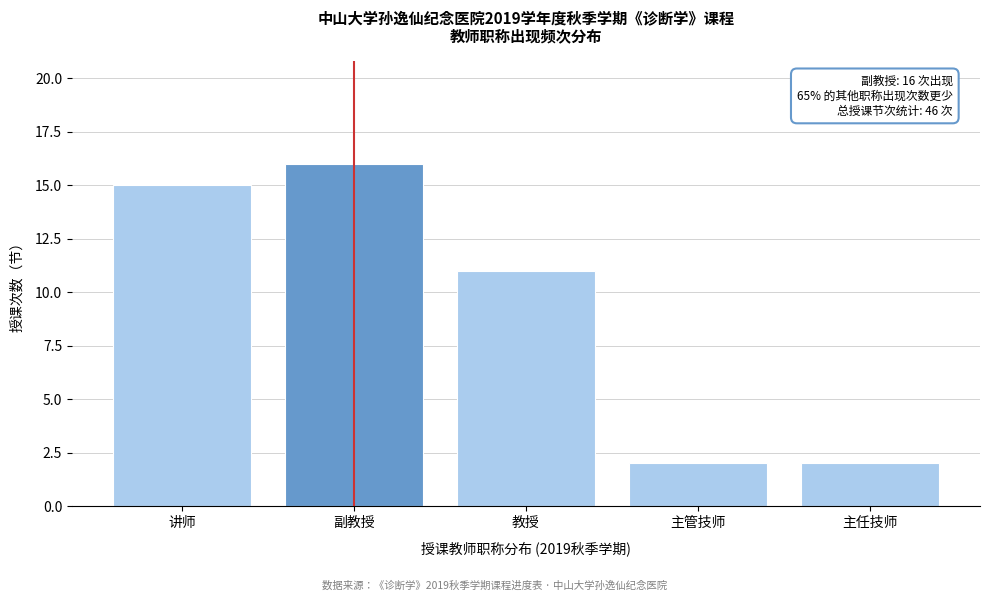

Reading left to right, list all the values displayed in this chart.

15	16	11	2	2